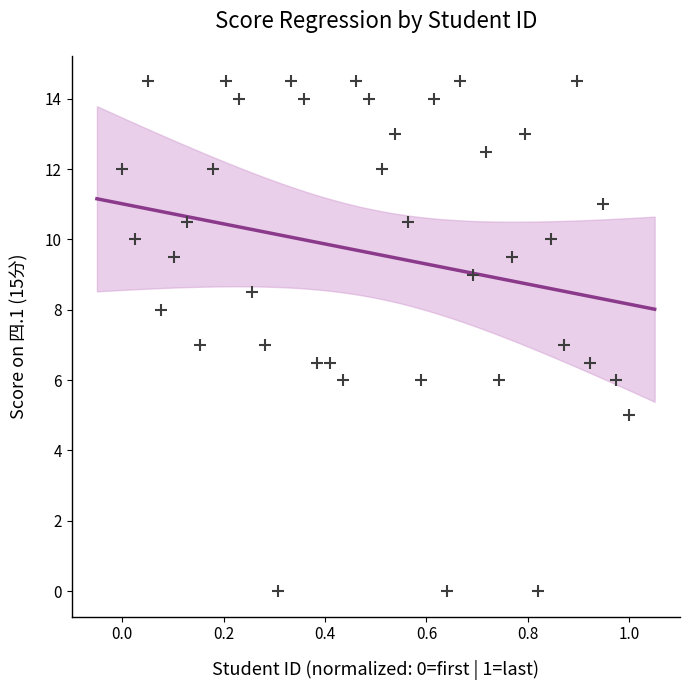

What is the range of Y values (max minus min)?

14.5